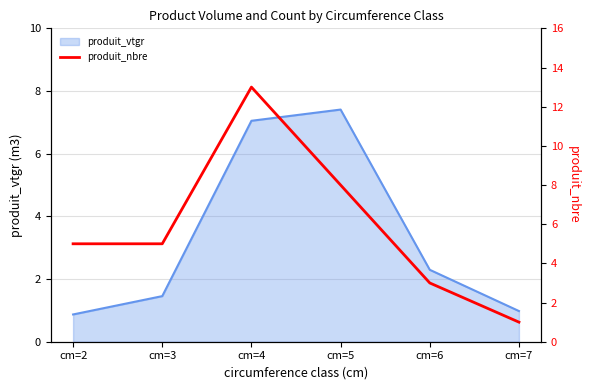

How many values are below 5?

2